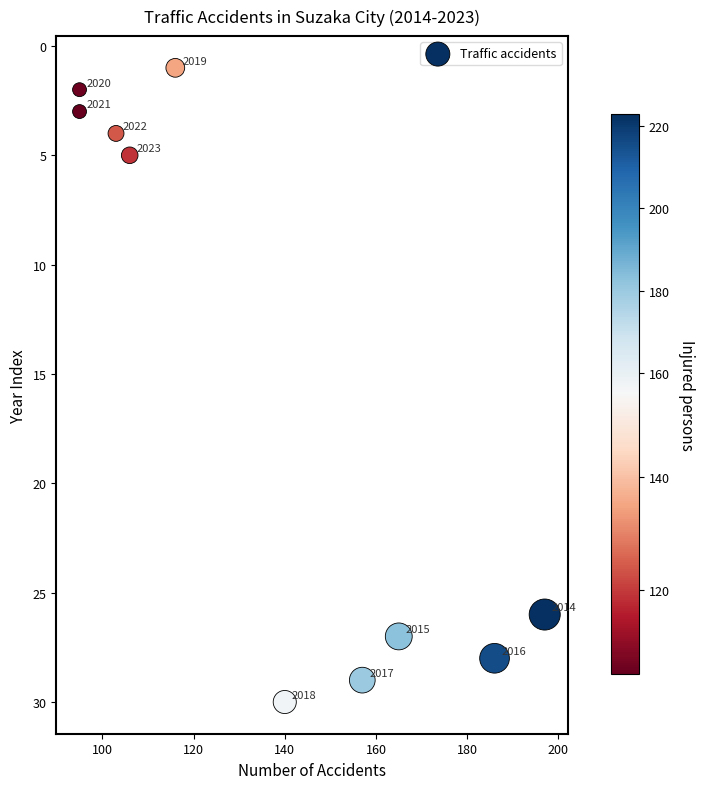

What Y value in the scatter plot is closest to 15?

5